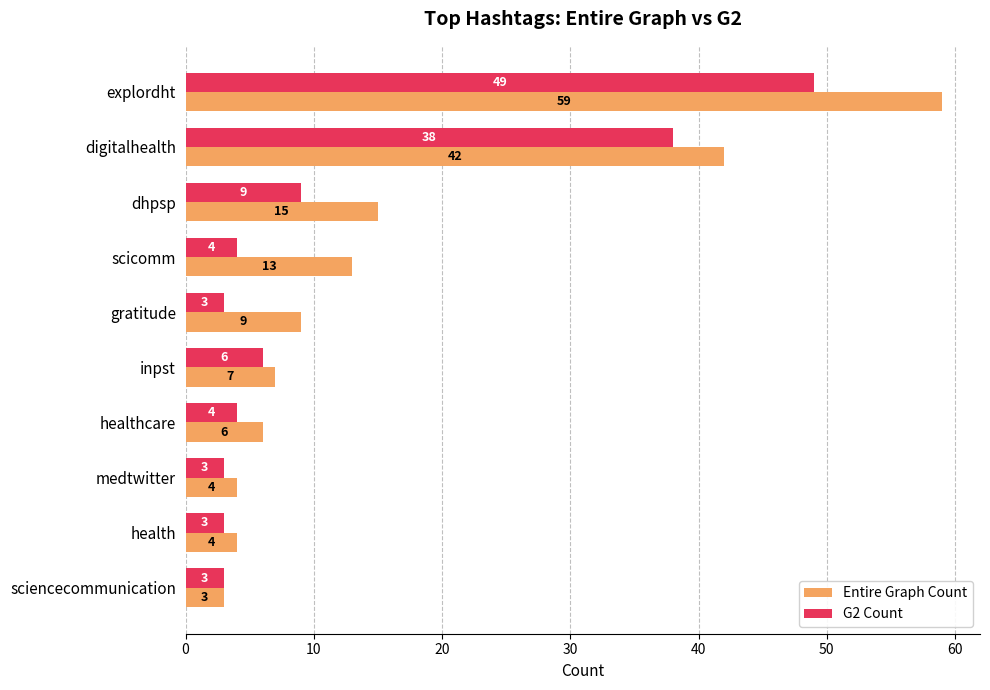

How many values in the G2 Count series are below 4?

4